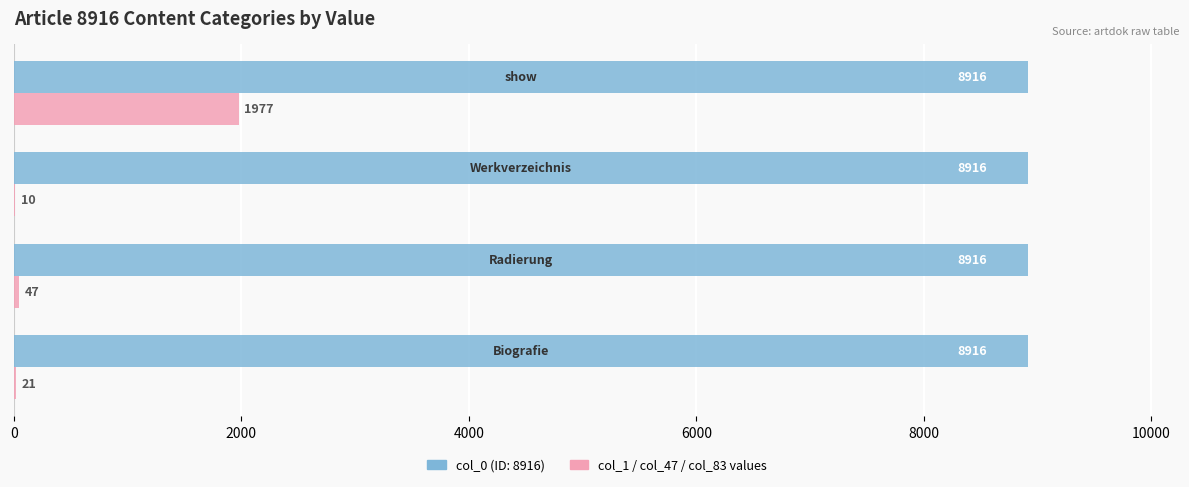

What is the greatest value displayed?

8916